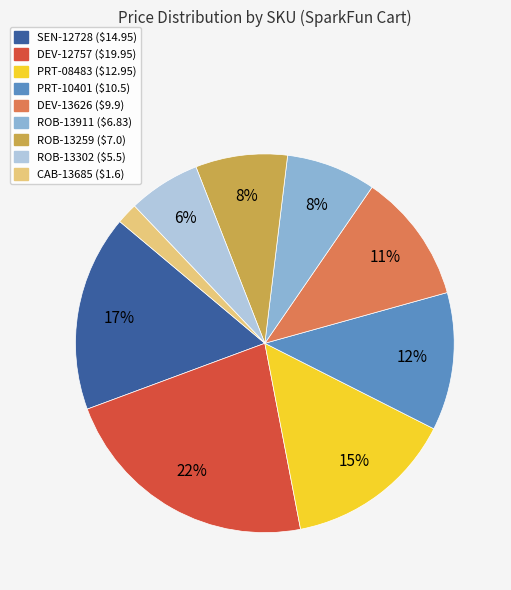

Approximately how many times larger is the value at CAB-13685 compared to PRT-08483?

0.1